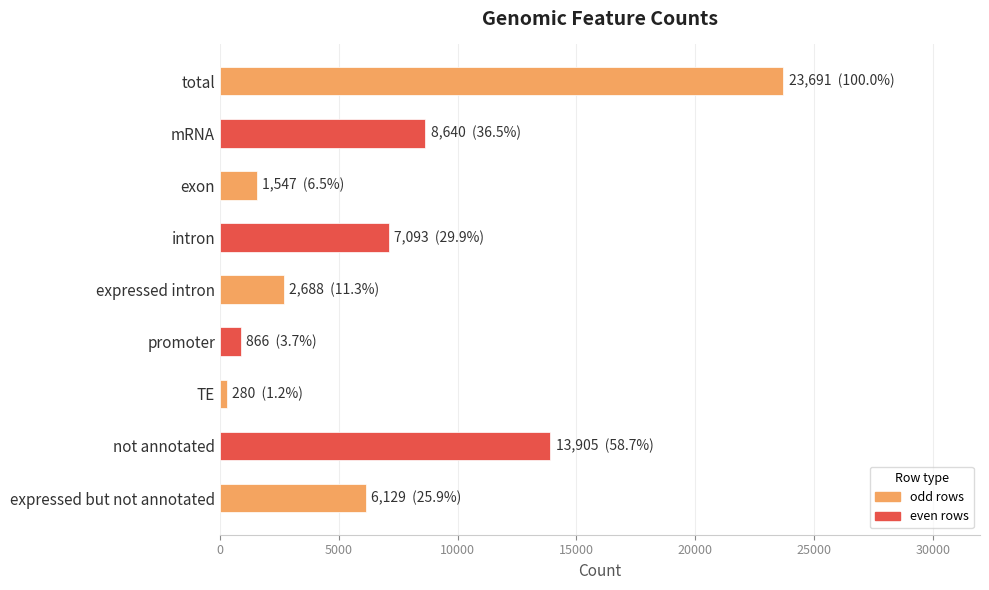

Reading bottom to top, what are all the values shown in this chart?

6129	13905	280	866	2688	7093	1547	8640	23691